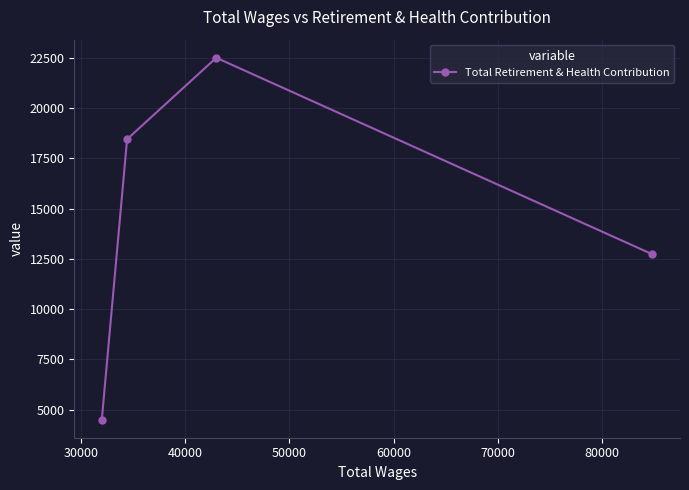

What is the value of the 2nd point from the left?

18451